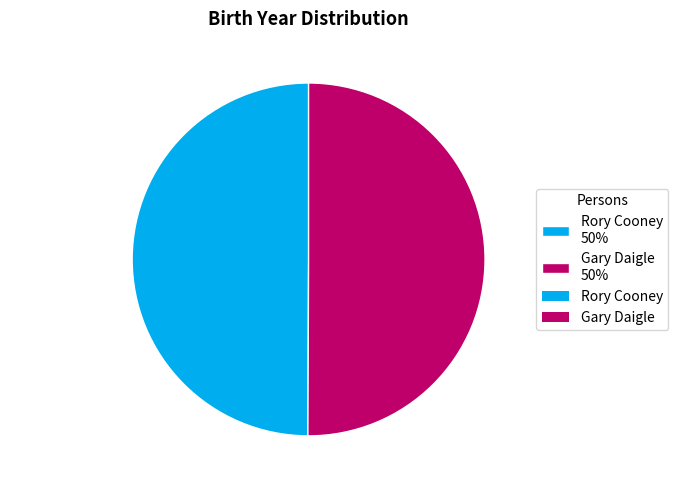

To the nearest percent, what percentage of the pie is Gary Daigle?

50%